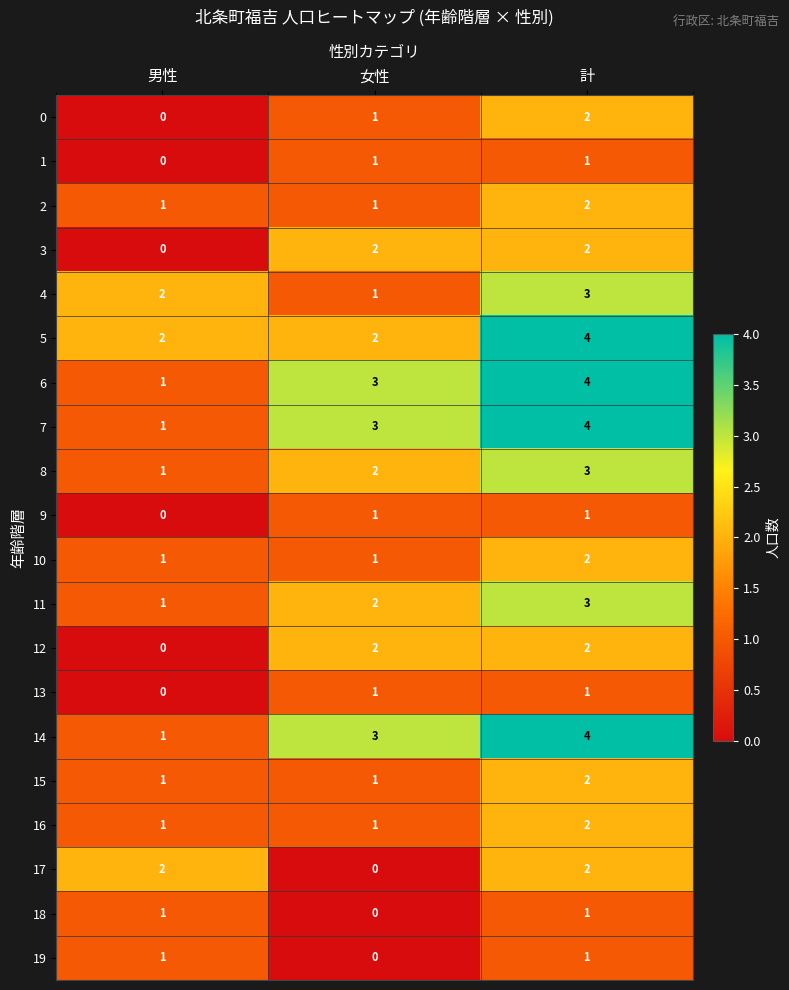

How many categories are shown in the chart?

3